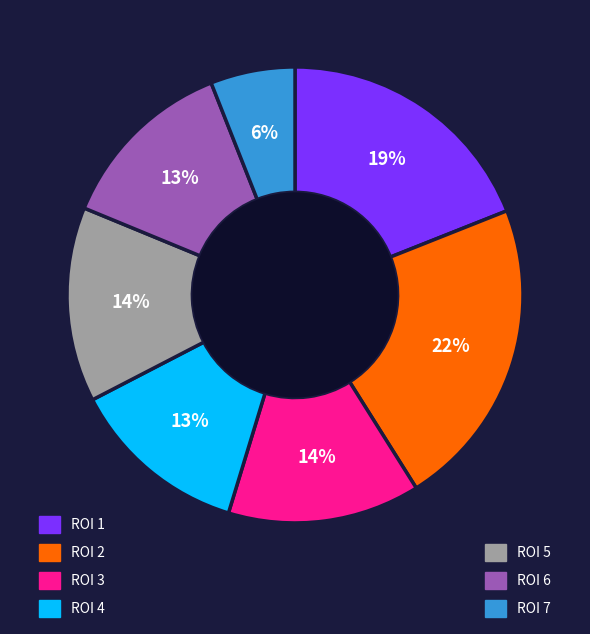

Which has a higher value, ROI 3 or ROI 6?

ROI 3